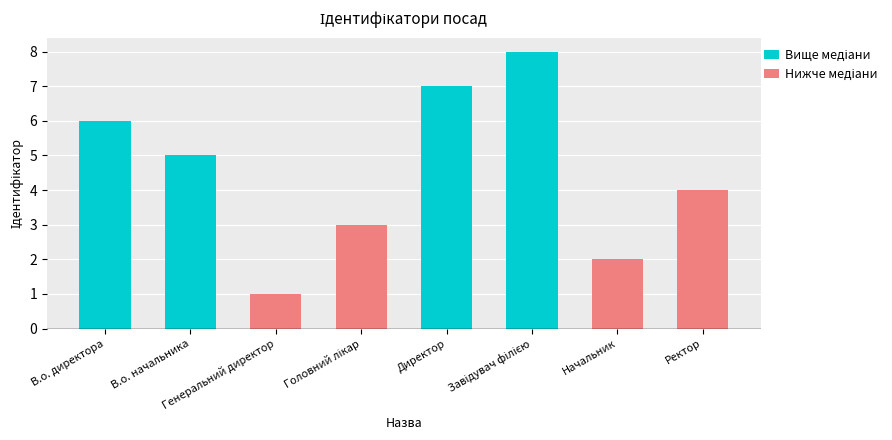

Reading left to right, extract all data points from this chart.

В.о. директора=6	В.о. начальника=5	Генеральний директор=1	Головний лікар=3	Директор=7	Завідувач філією=8	Начальник=2	Ректор=4